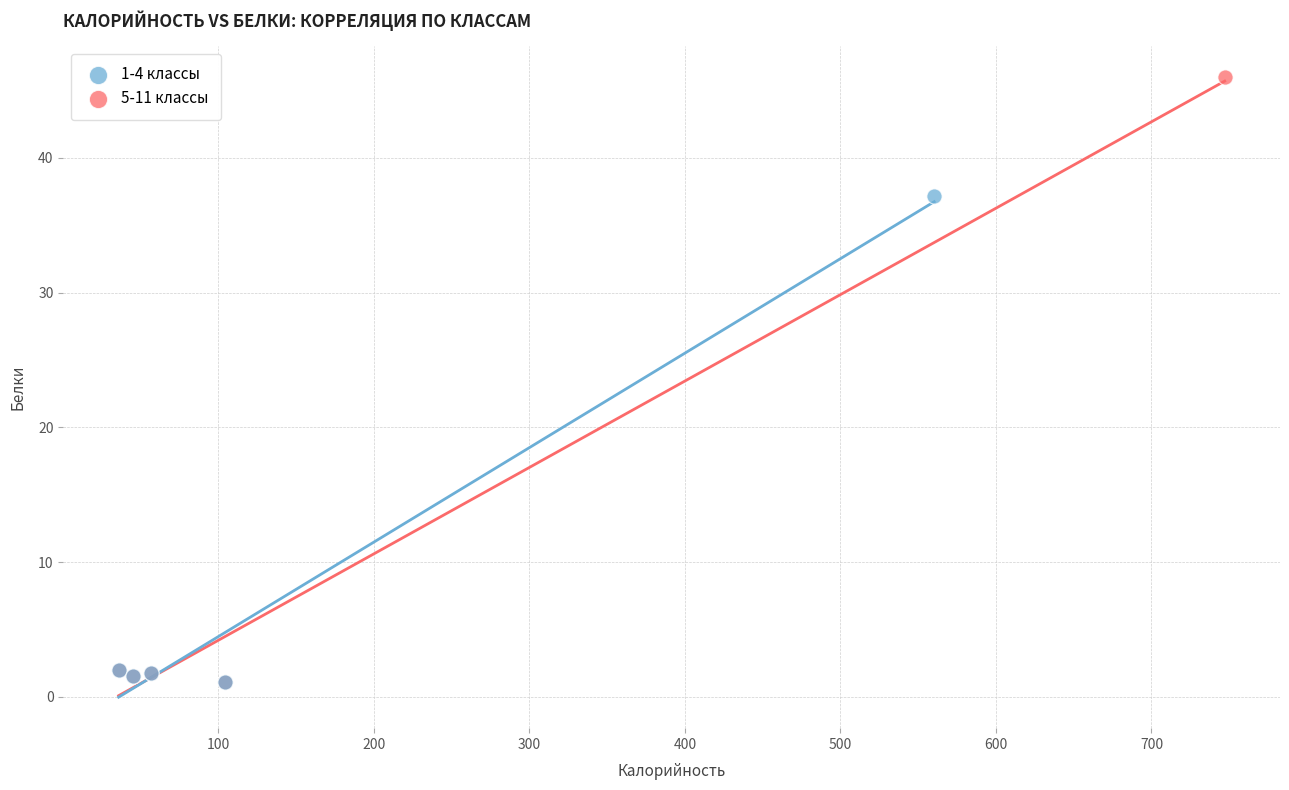

What are all the series names shown in the legend?

1-4 классы, 5-11 классы